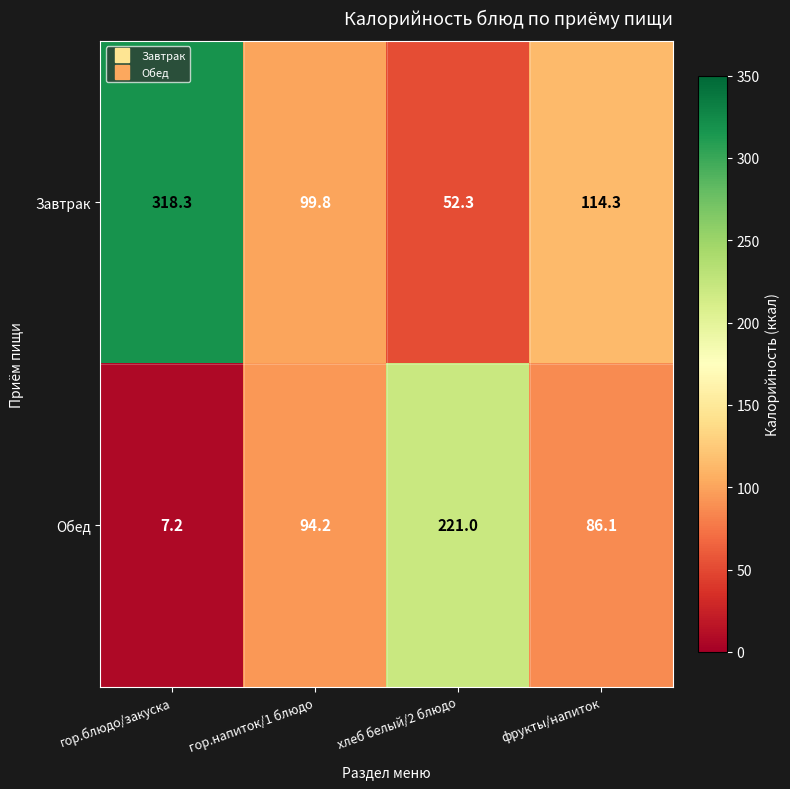

Count the number of data series in this chart.

2